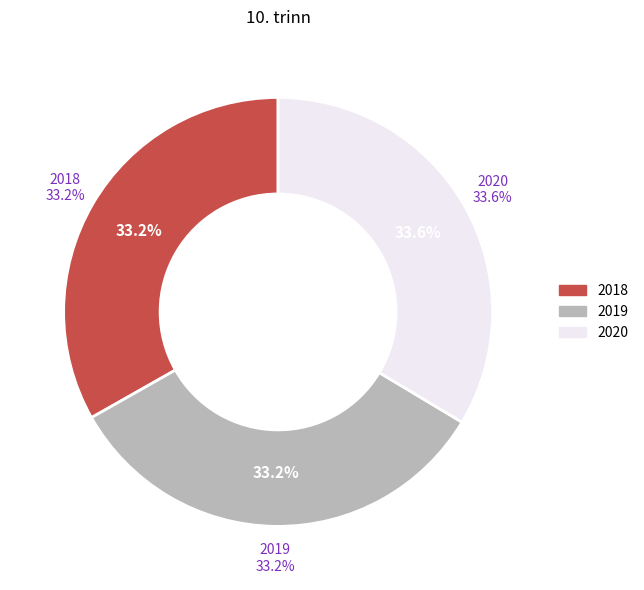

True or false: 2020 accounts for 34% of the total.

True